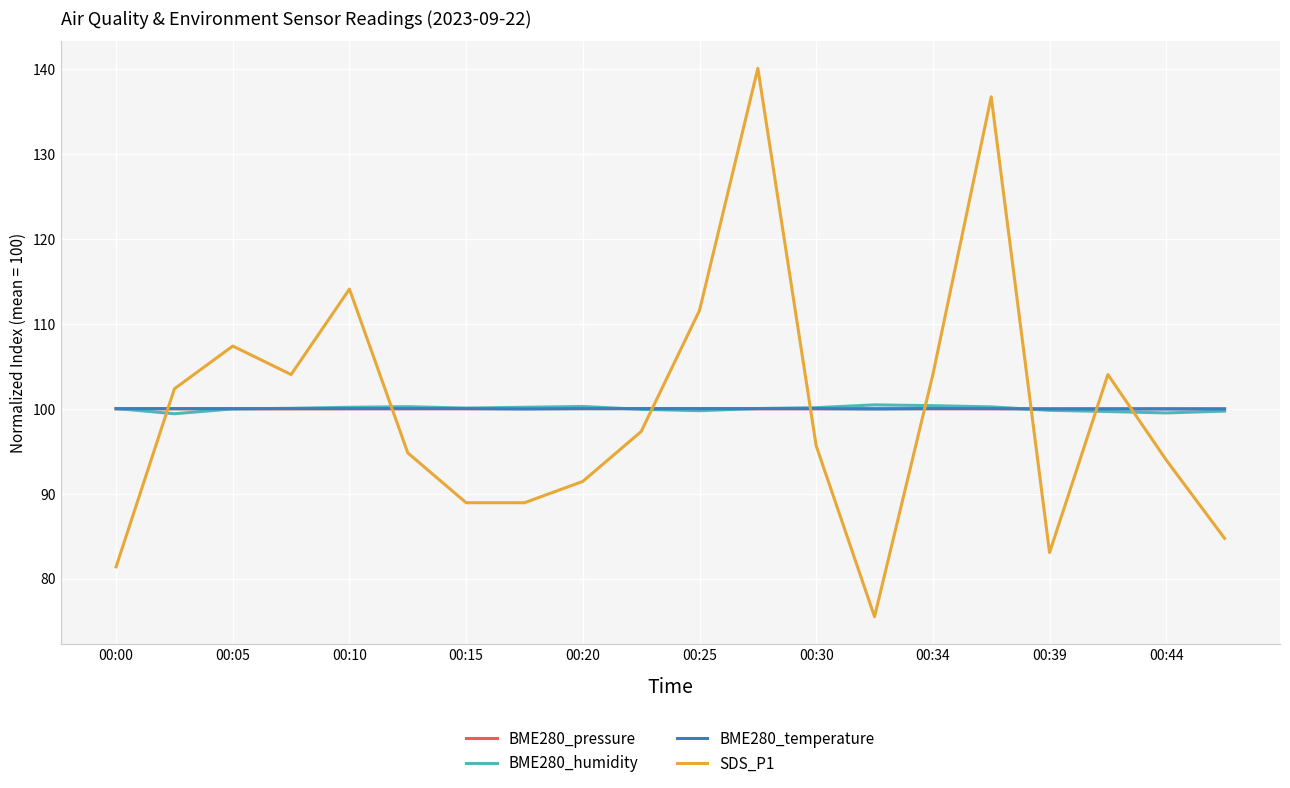

Which series ends up on top after the final intersection of BME280_pressure and SDS_P1?

BME280_pressure